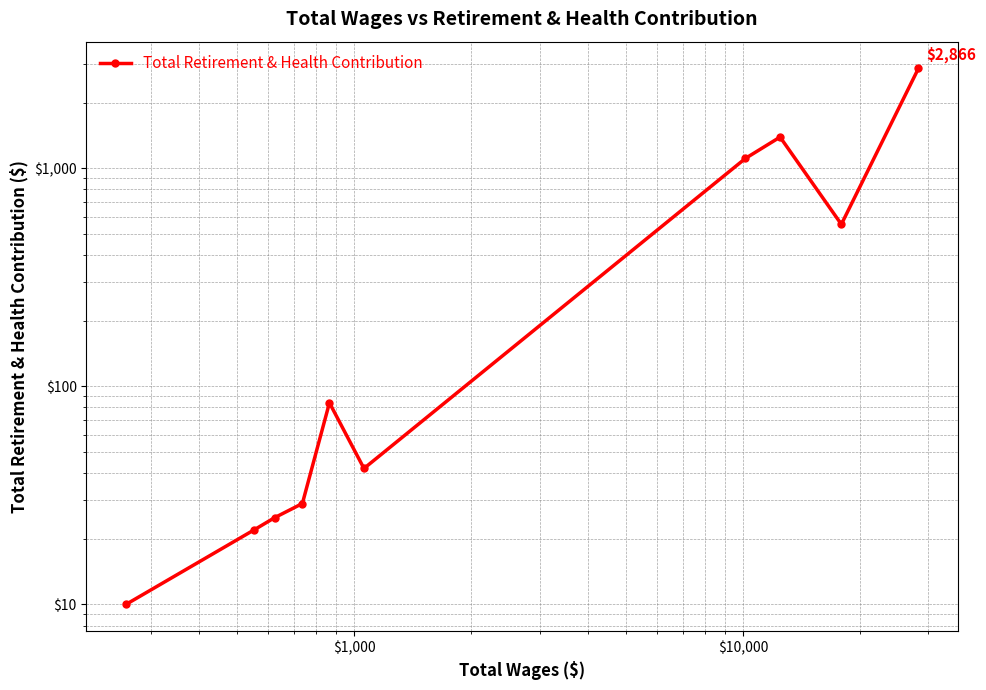

What is the sum of all values?

6129